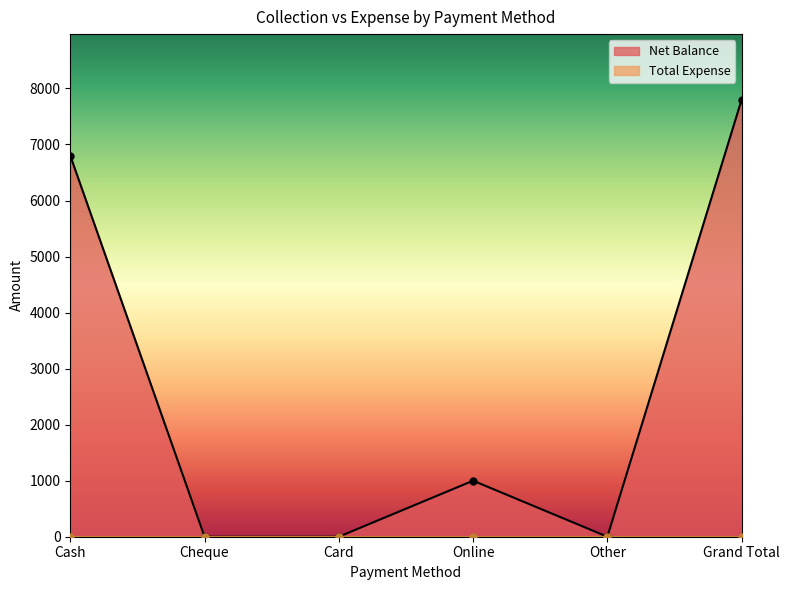

What is the change in value from Card to Grand Total?

+7800